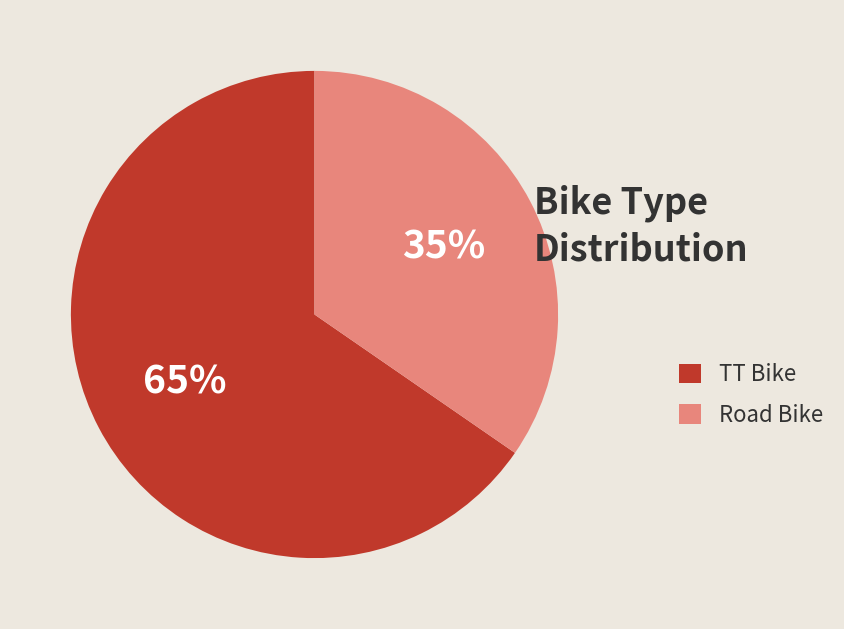

What is the largest slice in the pie chart?

TT Bike